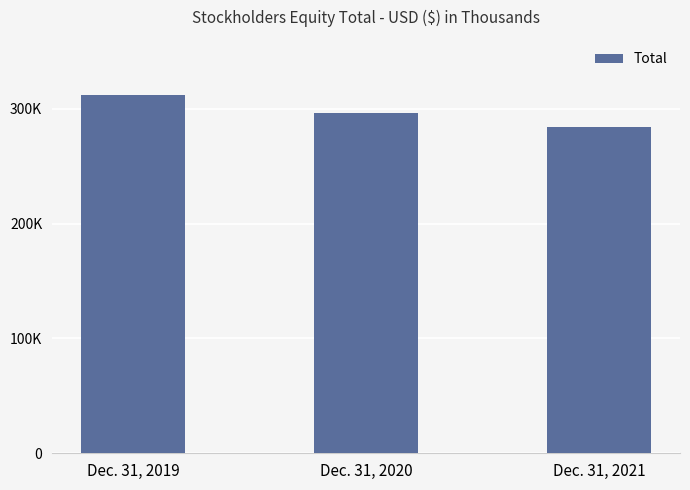

Reading left to right, transcribe all the data shown in this chart.

311773	296183	284225